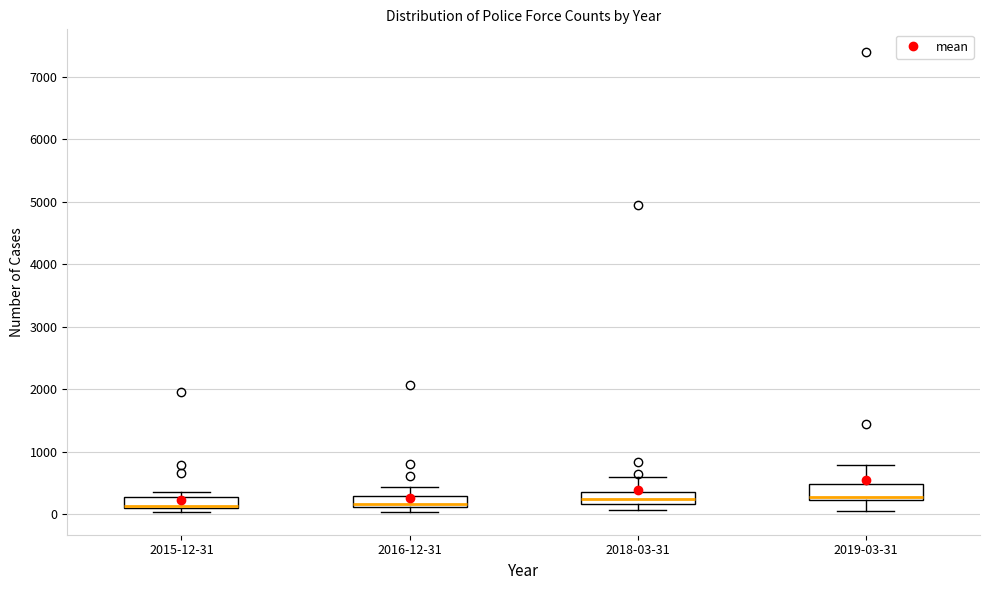

Reading left to right, transcribe this box plot: for each box, give where its median line is, the range the box spans, and where its two whiskers end, as read against the y-axis. The values are not printed on the chart, so give them approximately, as read against the axis.

2015-12-31: median 100 (just above the box's lower edge), box 100 to 300, whiskers 0 to 400
2016-12-31: median 200, box 100 to 300, whiskers 0 to 400
2018-03-31: median 200 (inside the box), box 200 to 300, whiskers 100 to 600
2019-03-31: median 300, box 200 to 500, whiskers 0 to 800